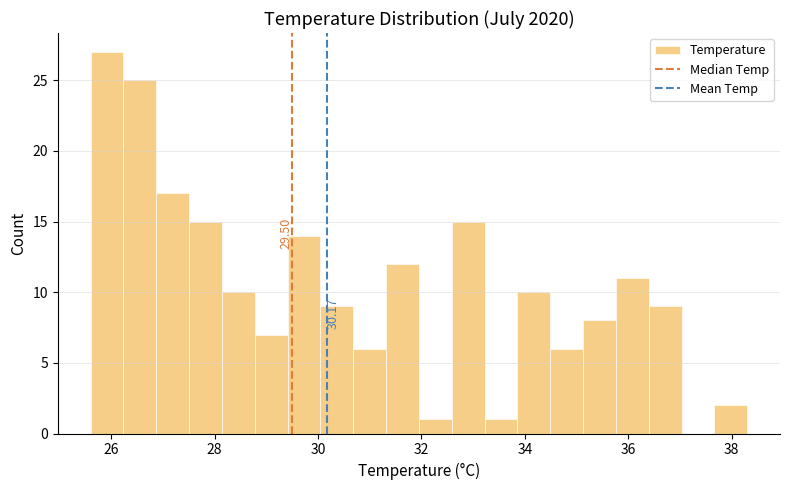

Around what value on the x-axis is the tallest bar? Give the approximate position of its centre, as read against the axis.

26.0